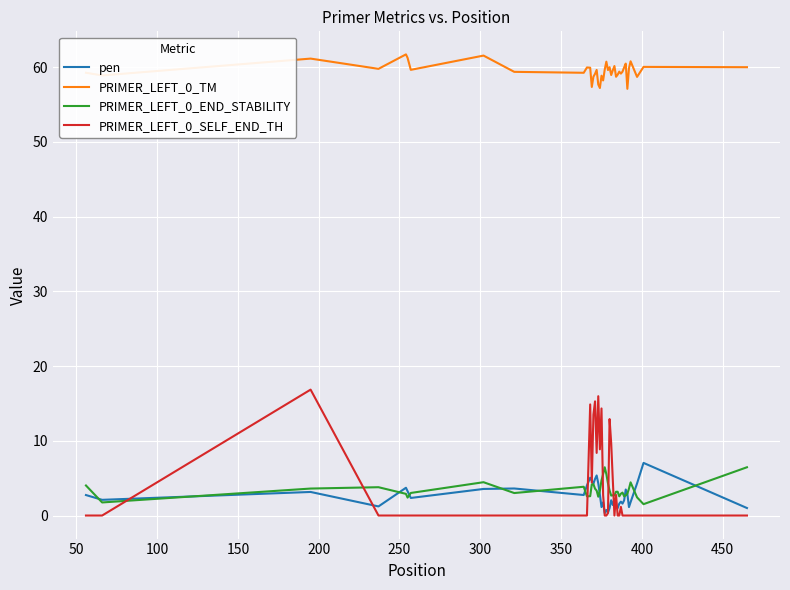

Which series has the largest total across all categories?

PRIMER_LEFT_0_TM